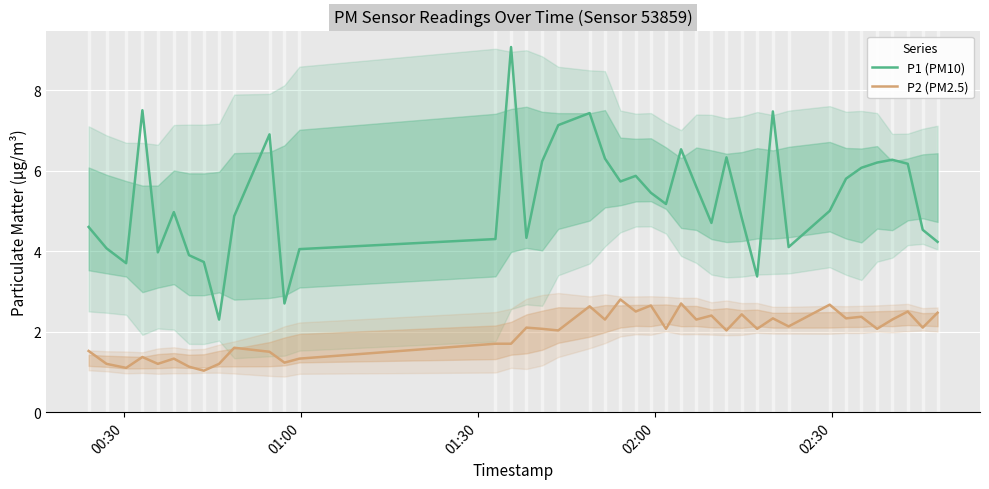

What is the greatest value displayed?

9.1